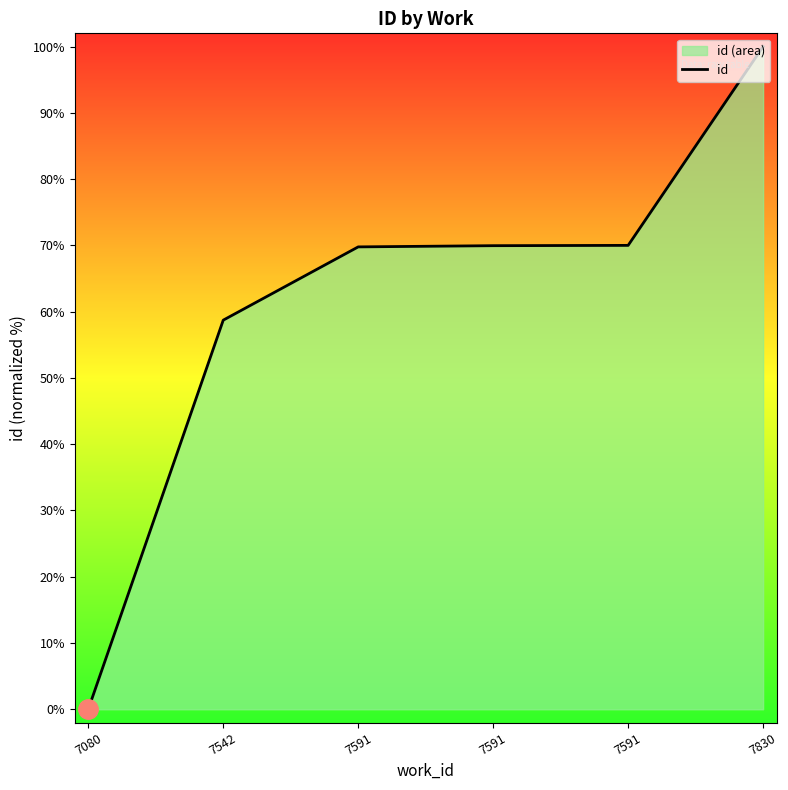

How many lines are shown in the chart?

1